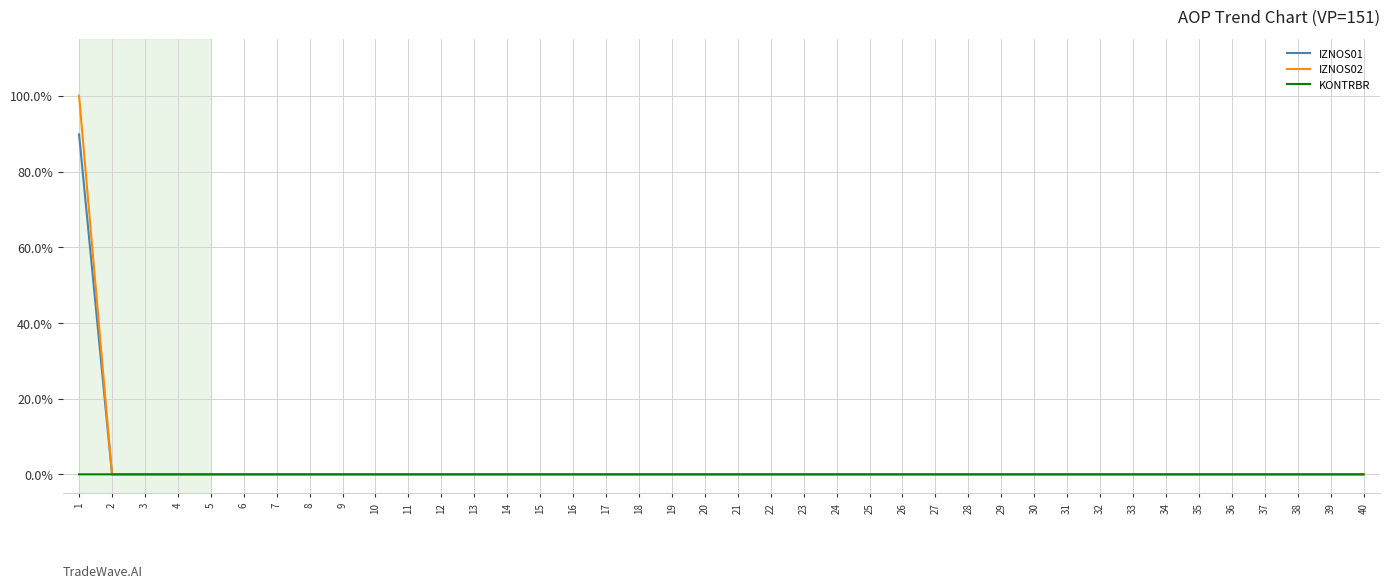

What are all the series names shown in the legend?

IZNOS01, IZNOS02, KONTRBR